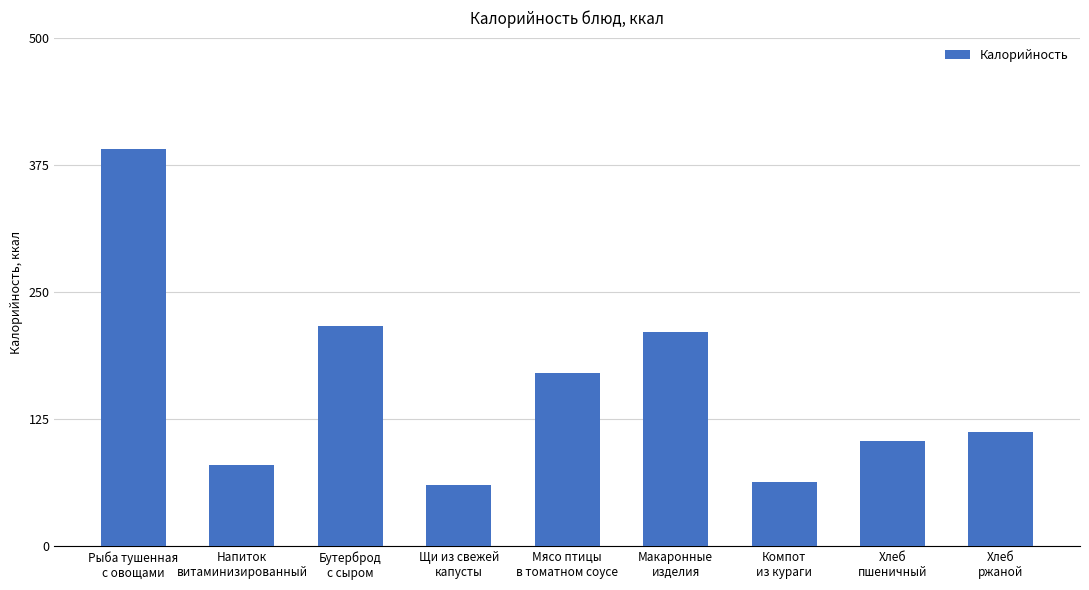

What is the maximum value shown in the chart?

390.1